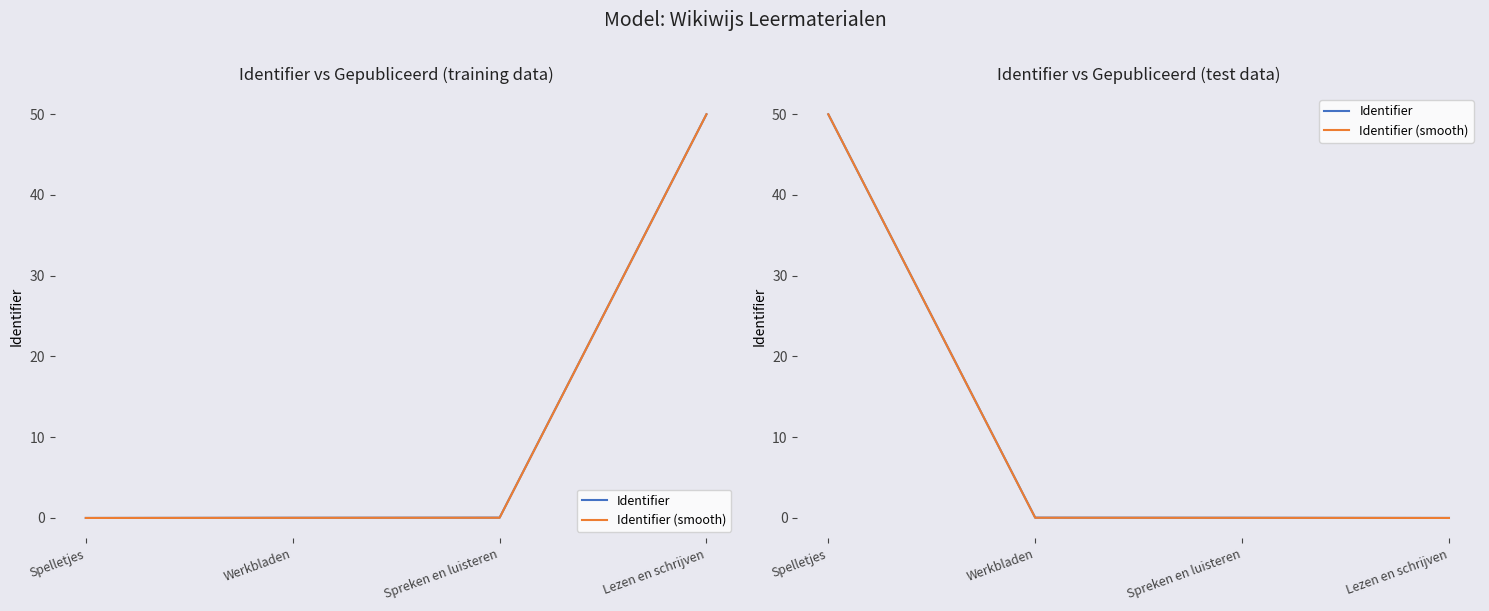

Is it true that Identifier (smooth) equals 15.1 at Spelletjes?

False